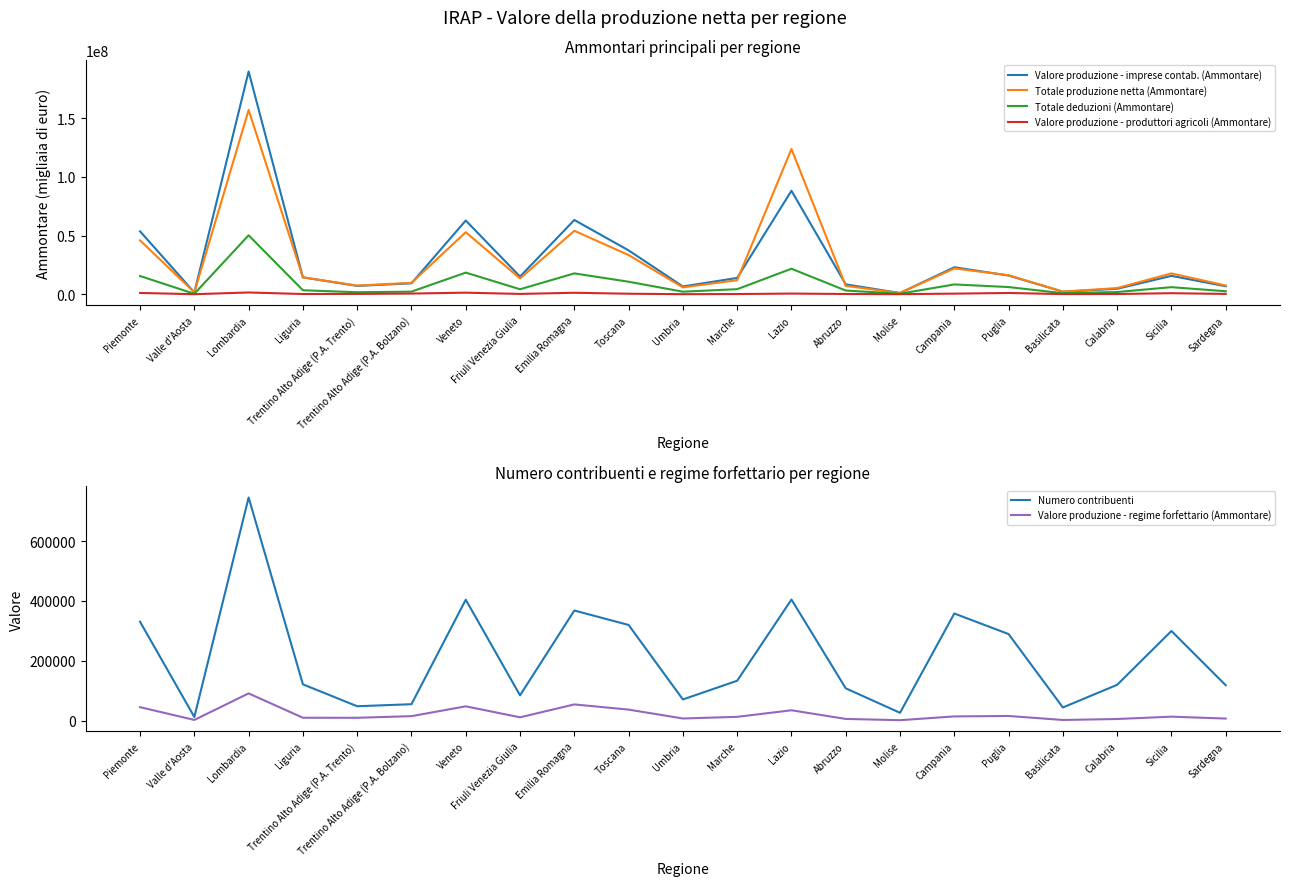

The value of Valore produzione - imprese contab. (Ammontare) at Umbria is 9790172. True or false?

False